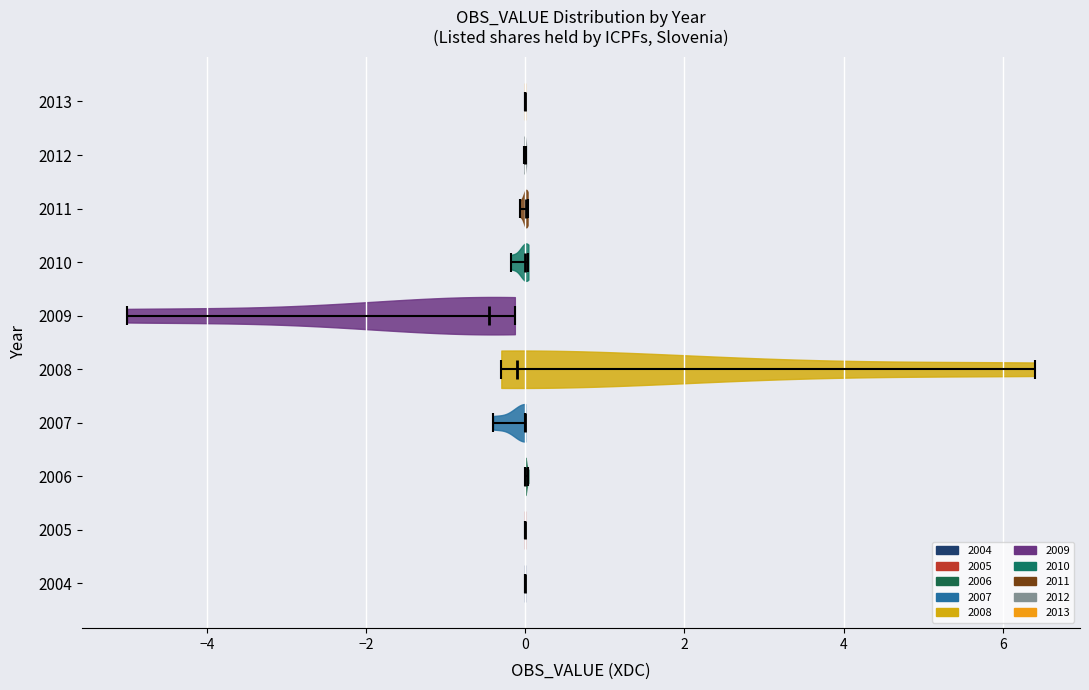

Which violin has the furthest to the left median line?

2009